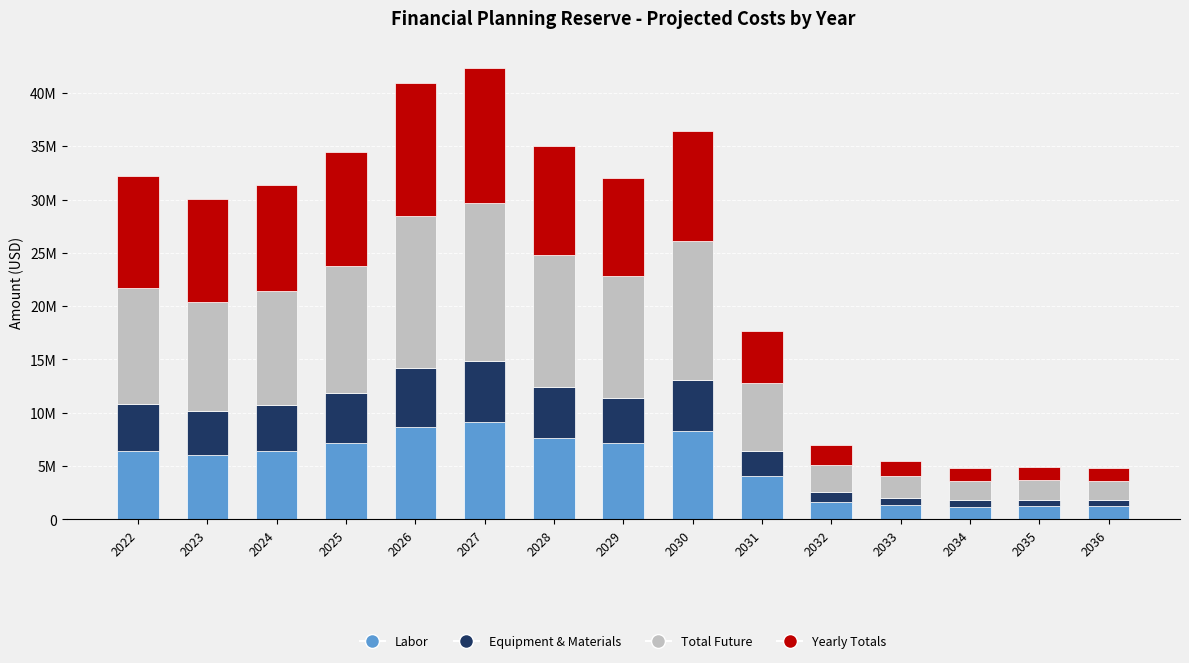

Which series has the largest range (max minus min)?

Total Future